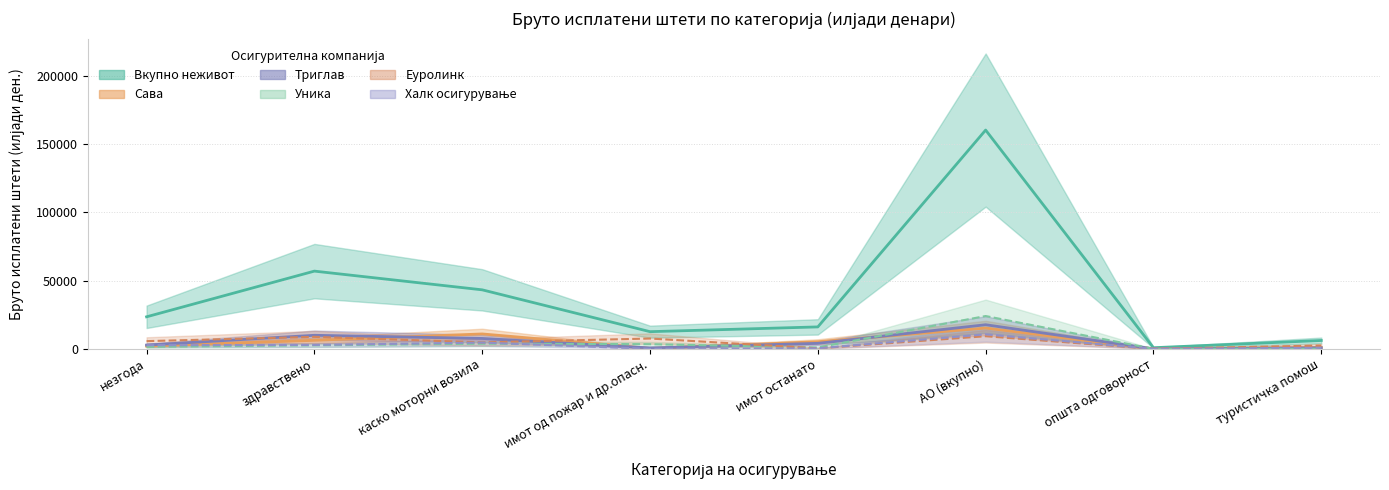

What is the sum of the Триглав values at незгода and АО (вкупно)?

20464.9